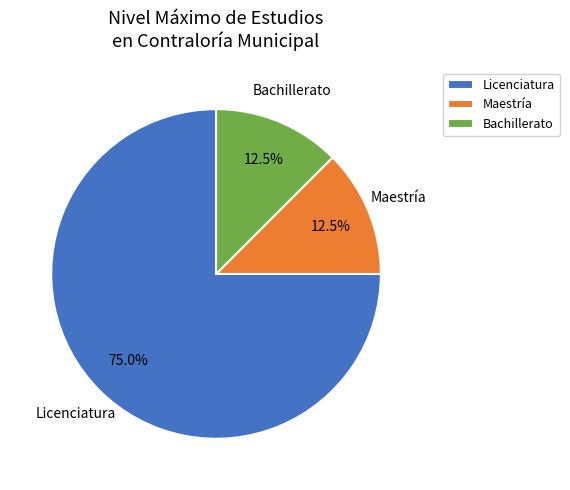

Which slice is the largest?

Licenciatura